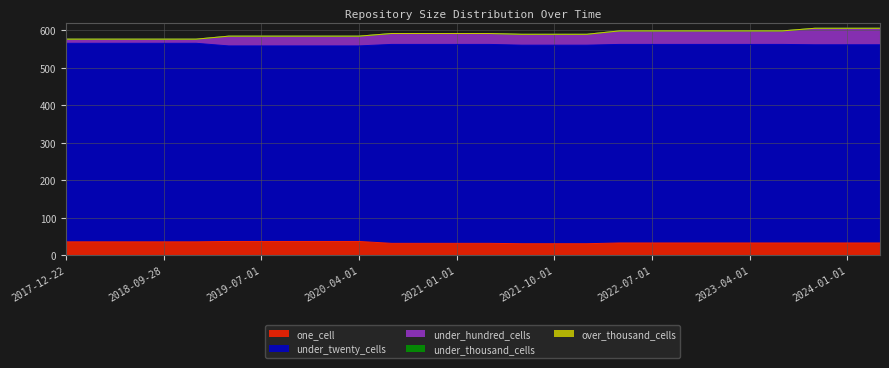

Is it true that under_thousand_cells equals 0 at 2023-07-01?

True